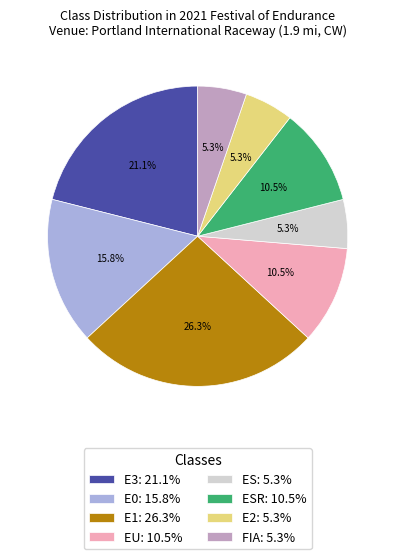

What is the largest slice in the pie chart?

E1: 26.3%